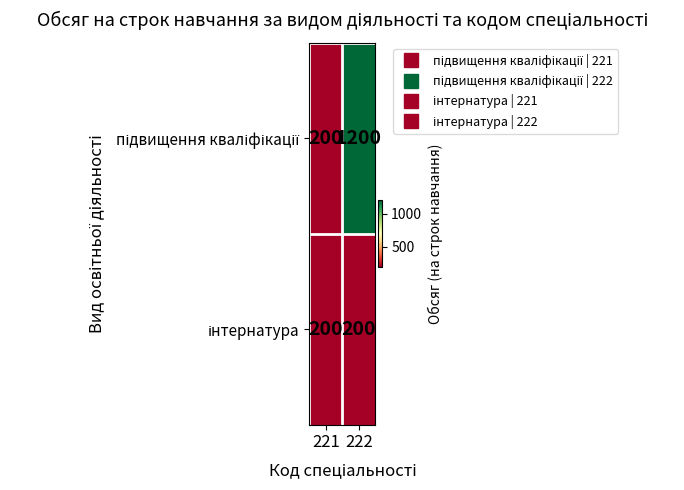

What is the minimum value shown in the chart?

200